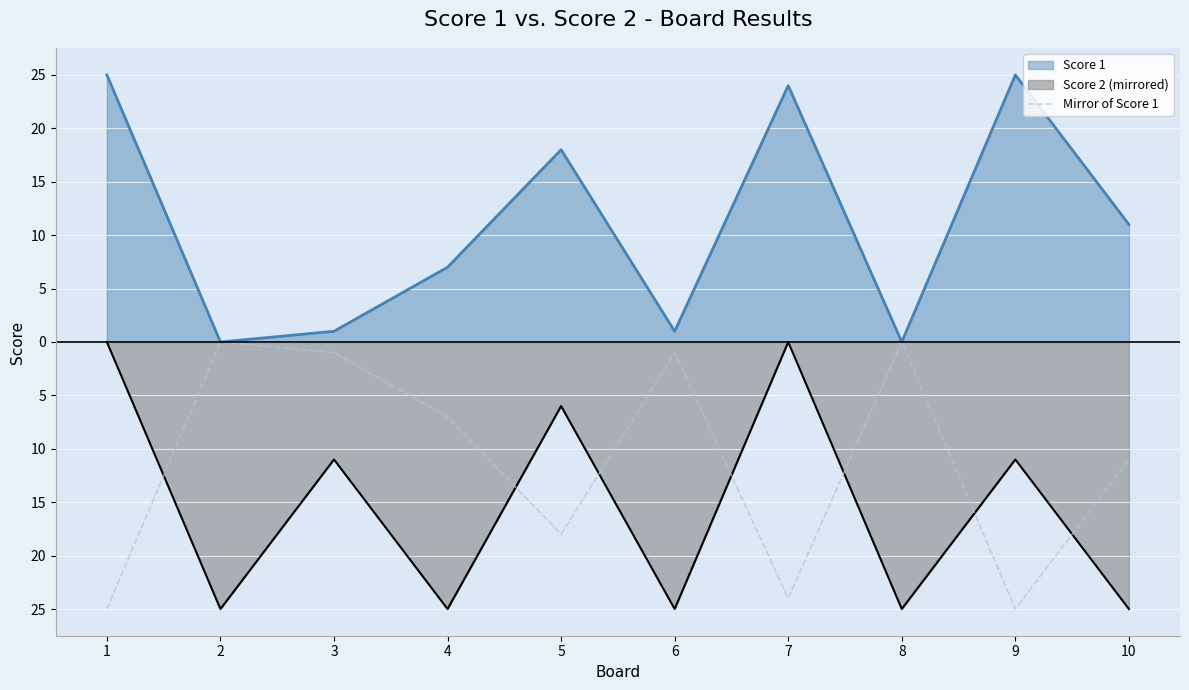

True or false: the data shows -25 at 1.

True